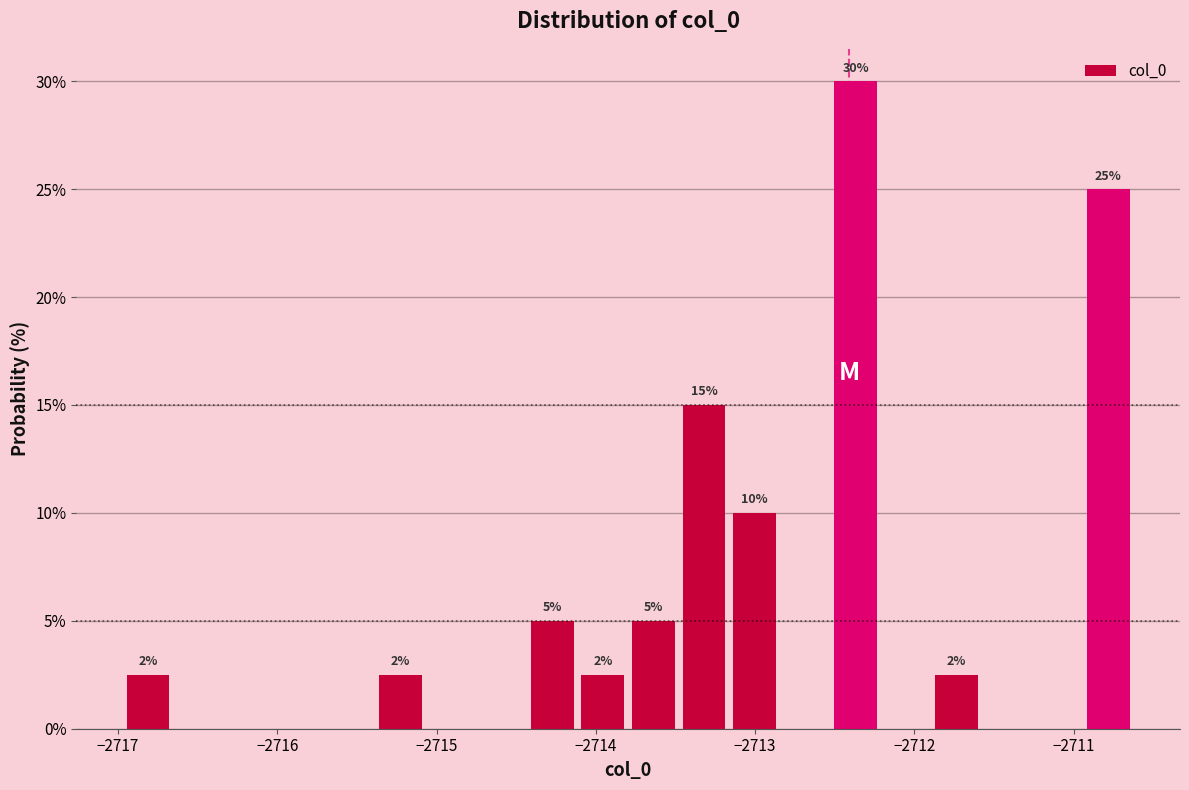

Around what value on the x-axis is the tallest bar? Give the approximate position of its centre, as read against the axis.

-2712.4